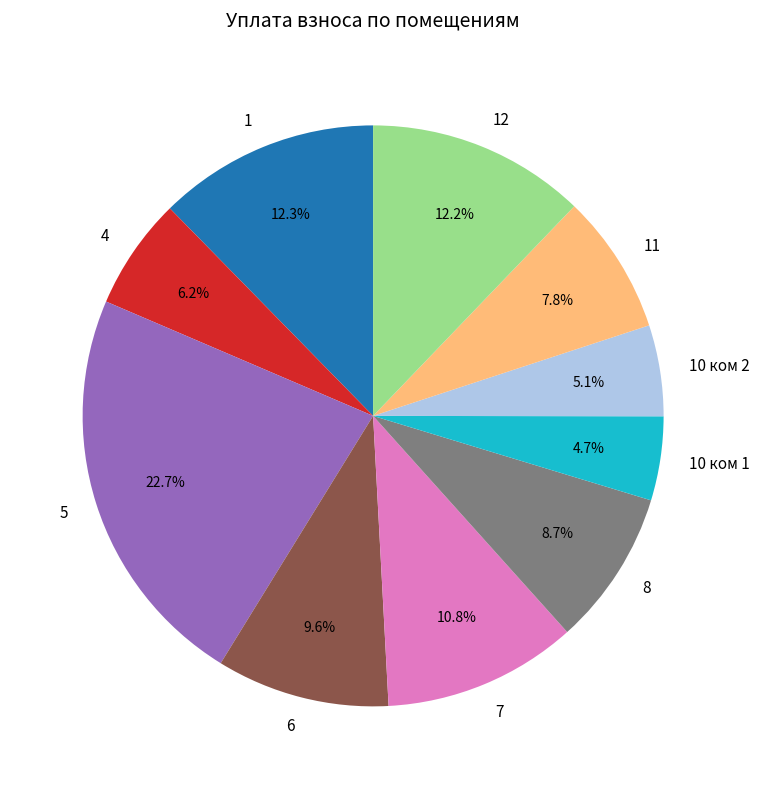

Between 8 and 4, which is larger?

8